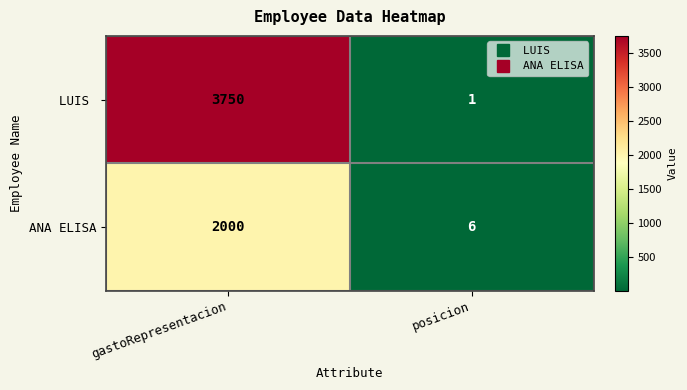

What is the sum of the ANA ELISA values at gastoRepresentacion and posicion?

2006